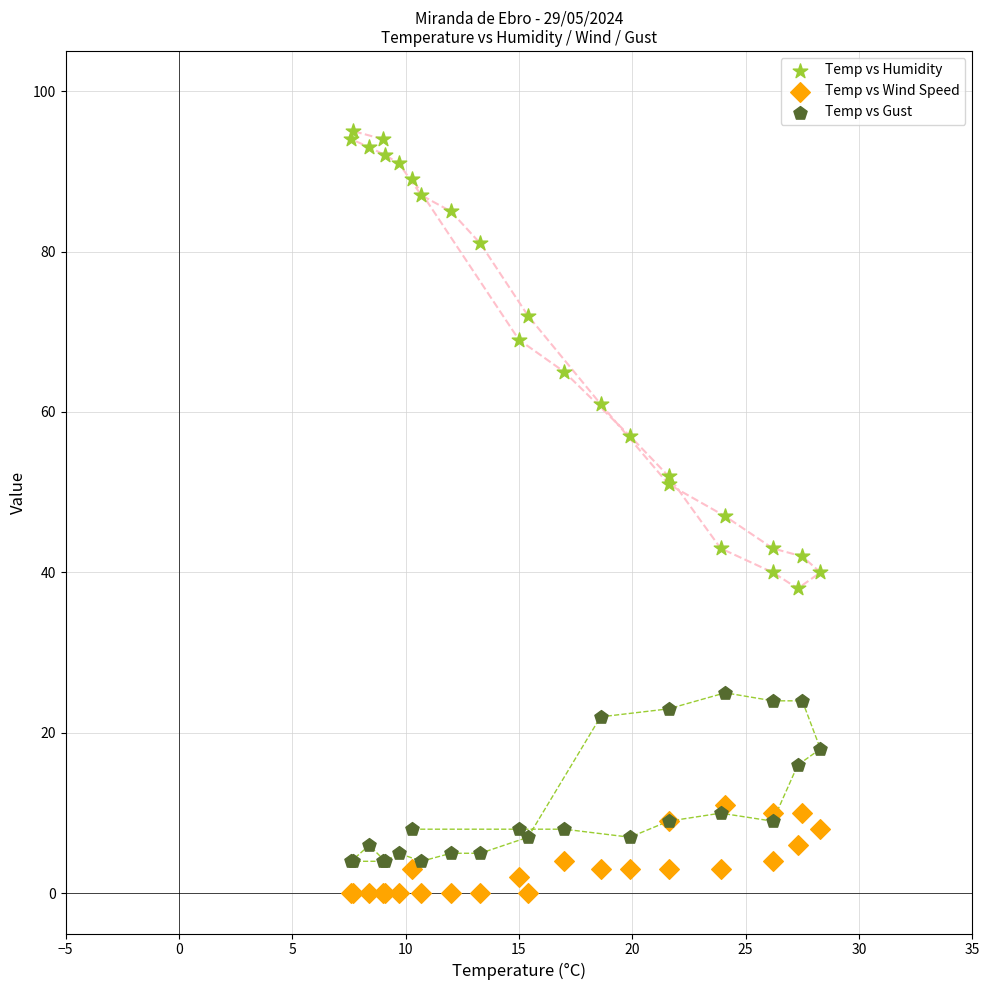

Which series contains the lowest Y value?

Temp vs Wind Speed